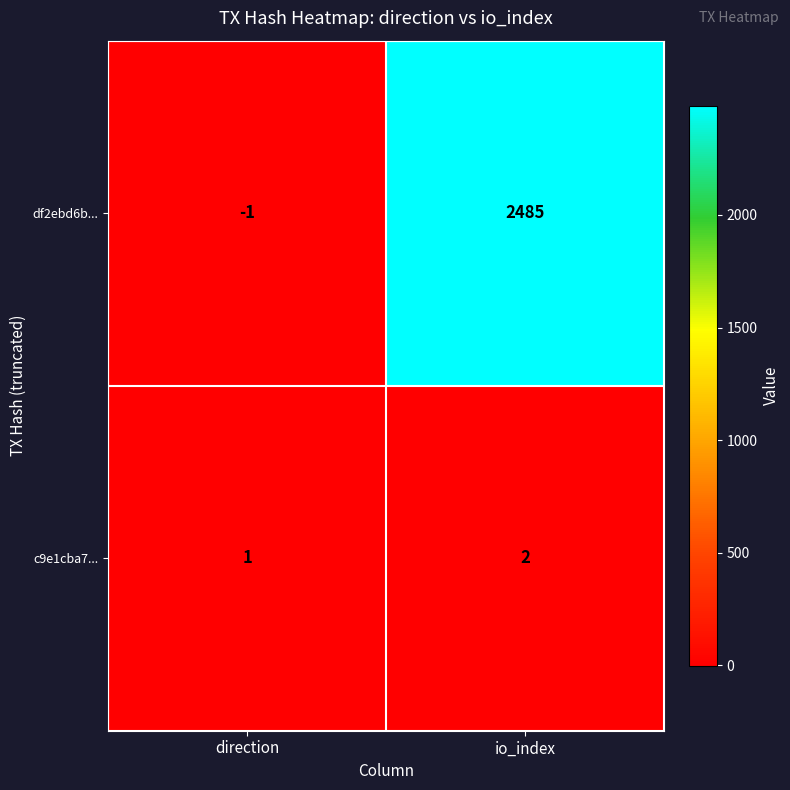

Reading left to right, list all the values displayed in this chart.

df2ebd6b...: -1	2485
c9e1cba7...: 1	2